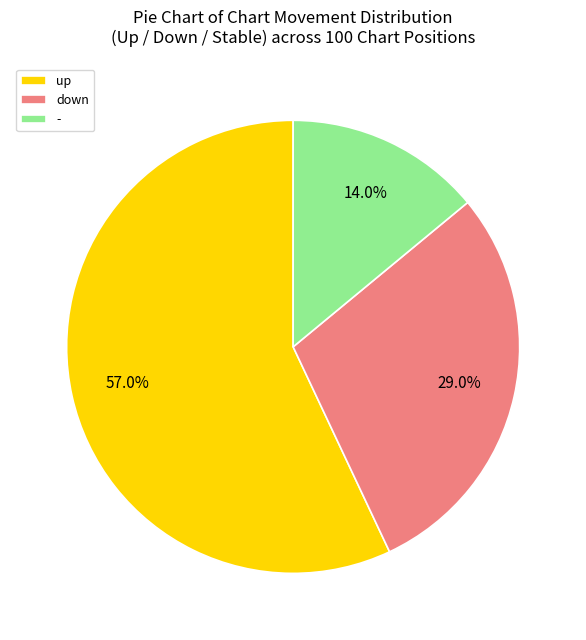

Count the number of slices in the pie.

3